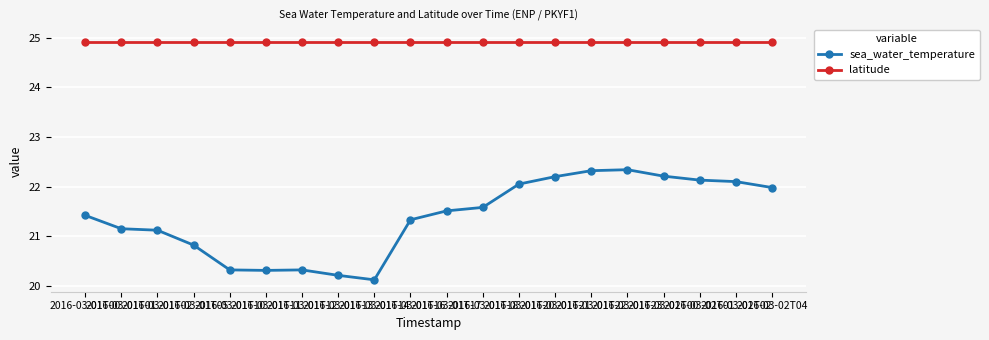

What is the approximate value of sea_water_temperature at 2016-03-01T22?

22.3